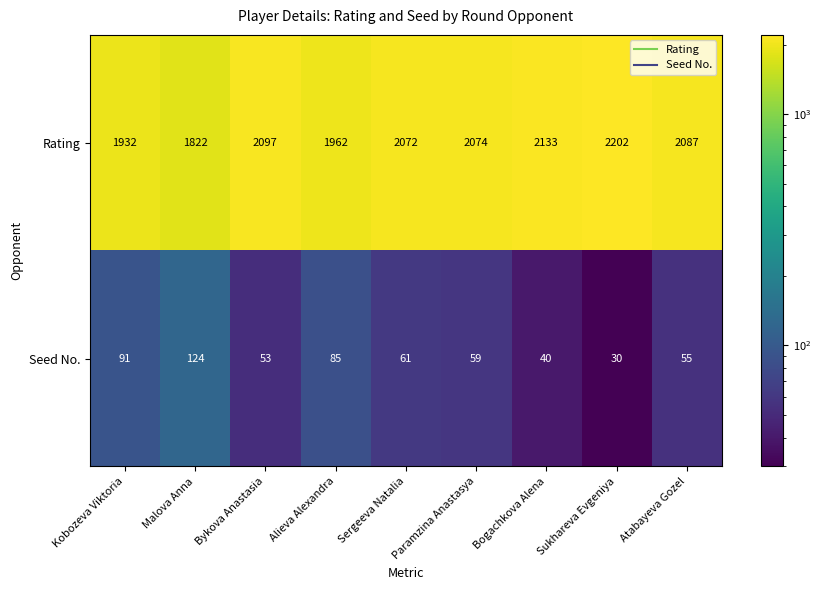

What is the sum of the Rating values at Bykova Anastasia and Alieva Alexandra?

4059